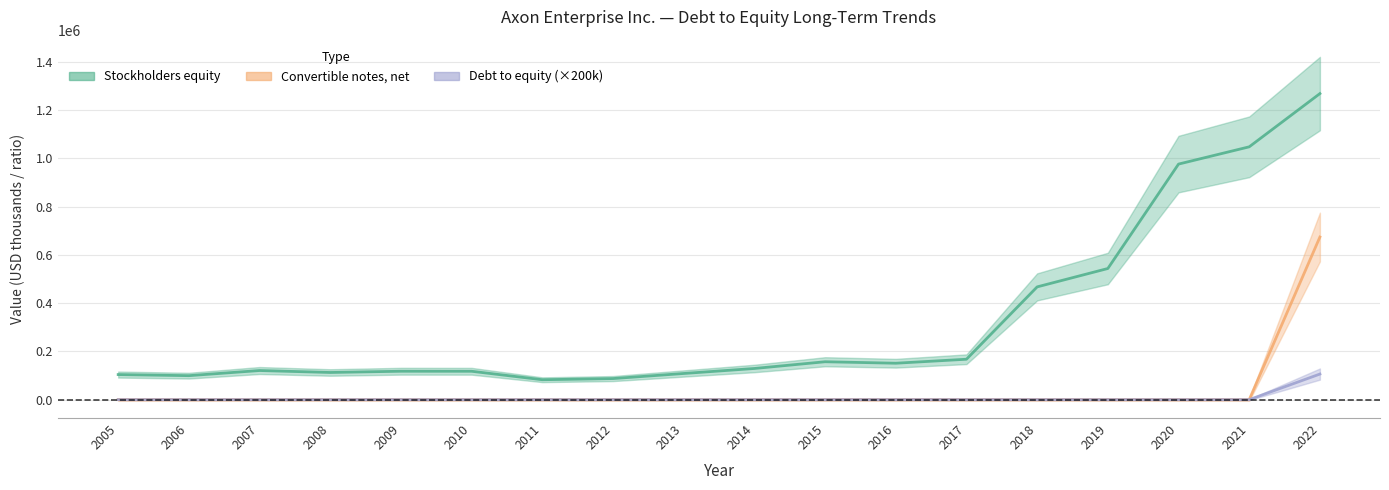

Where does the Stockholders equity series first go above 129106?

2015